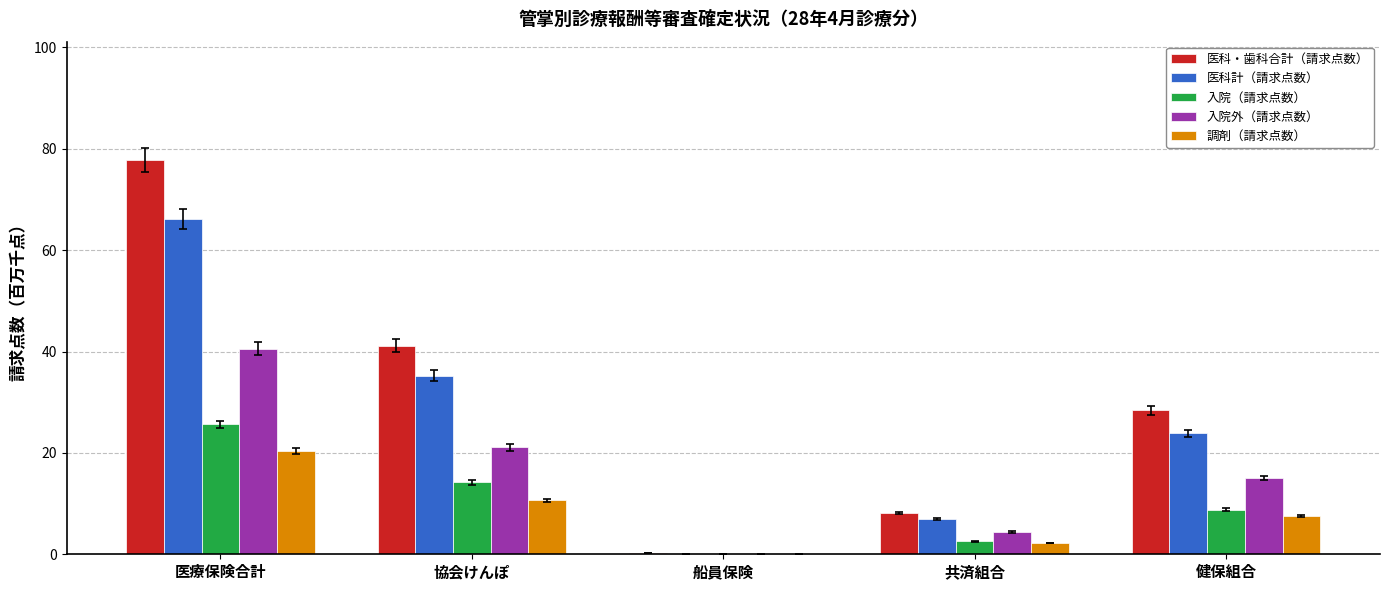

What is the sum of all 医科計（請求点数） values?

132.4